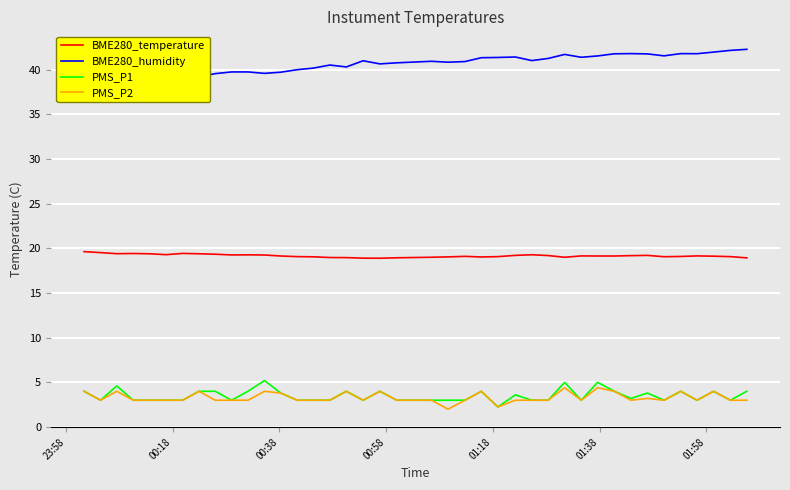

True or false: PMS_P2 and BME280_temperature intersect in this chart.

False